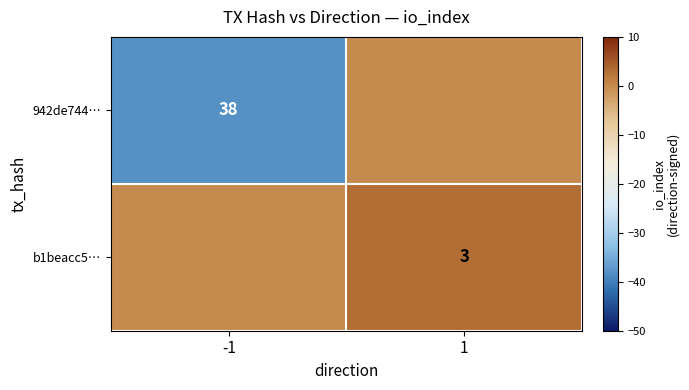

Which category has the lowest value across all series?

-1